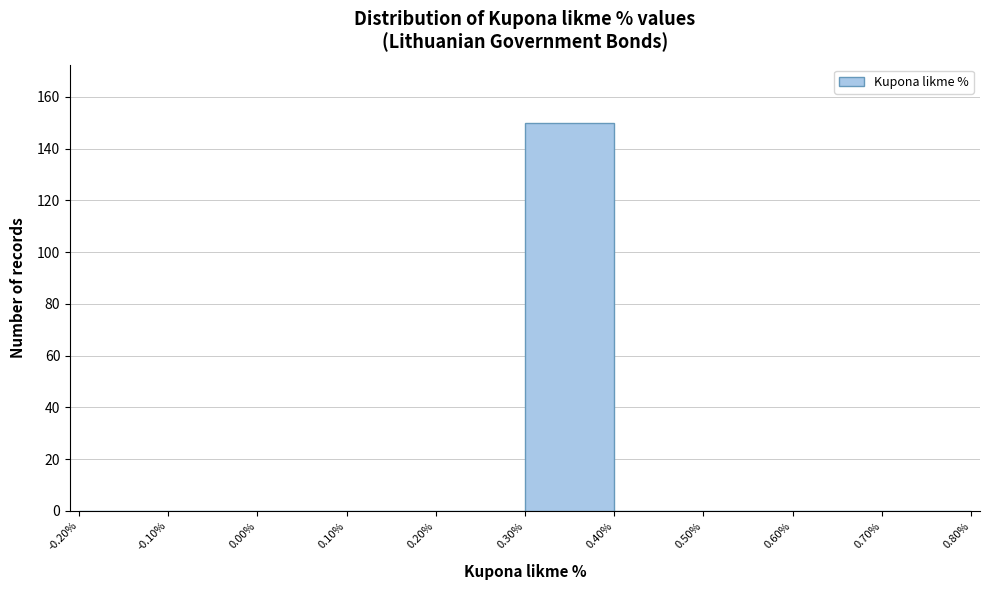

How tall is the bar that spans 0.30% to 0.40% on the x-axis? The values are not printed on the chart, so give them approximately, as read against the axis.

150